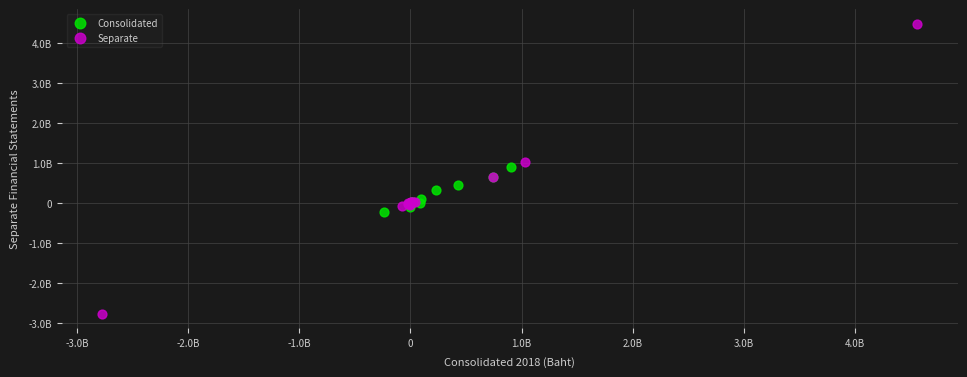

What are all the series names shown in the legend?

Consolidated, Separate